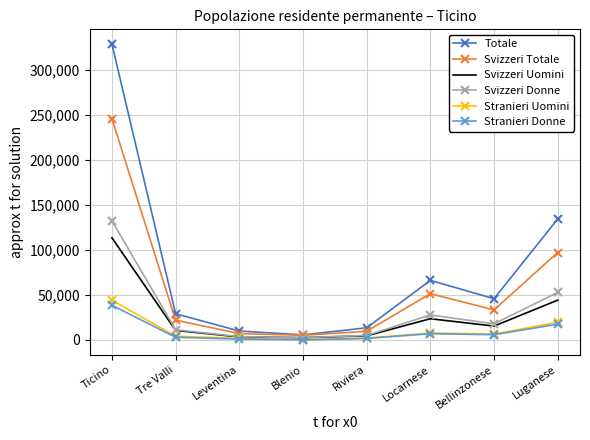

List the series in order of their peak value, highest first.

Totale, Svizzeri Totale, Svizzeri Donne, Svizzeri Uomini, Stranieri Uomini, Stranieri Donne